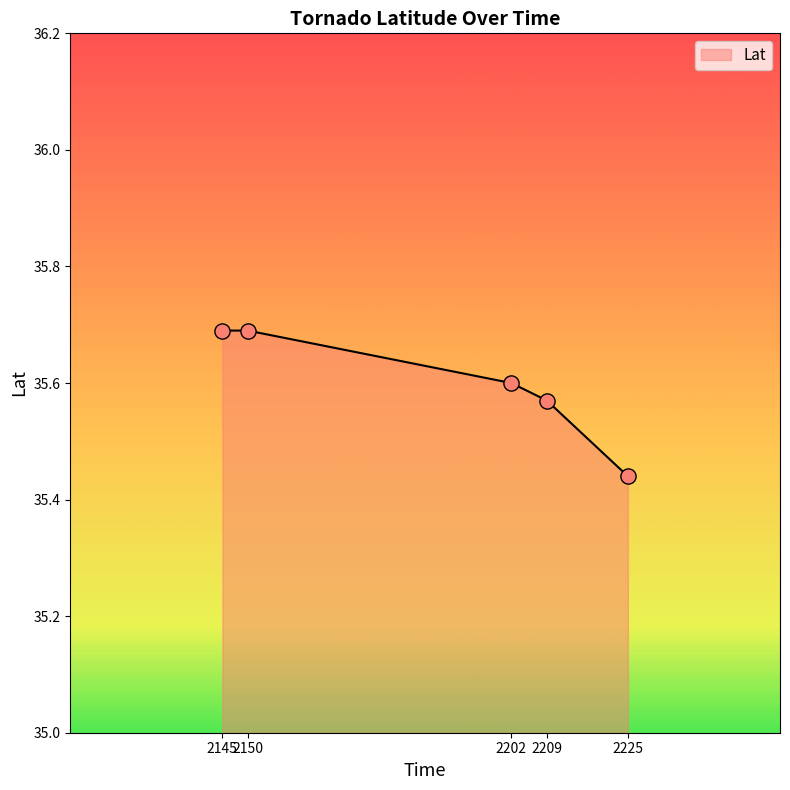

Approximately how many times larger is the value at 2145 compared to 2150?

1.0